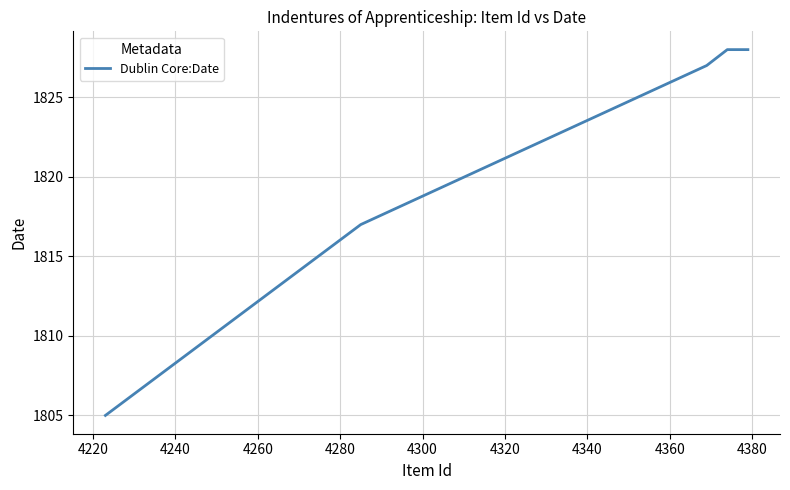

What is the smallest value displayed?

1805